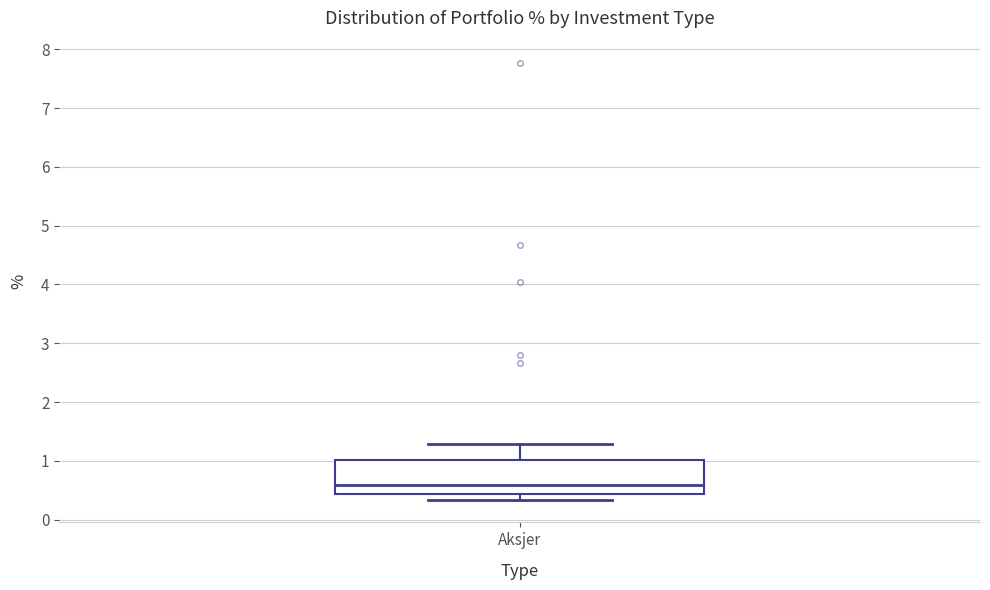

Transcribe this box plot: give where the median line is, the range the box spans, and where the two whiskers end, as read against the y-axis. The values are not printed on the chart, so give them approximately, as read against the axis.

median 0.6, box 0.4 to 1.0, whiskers 0.3 to 1.3